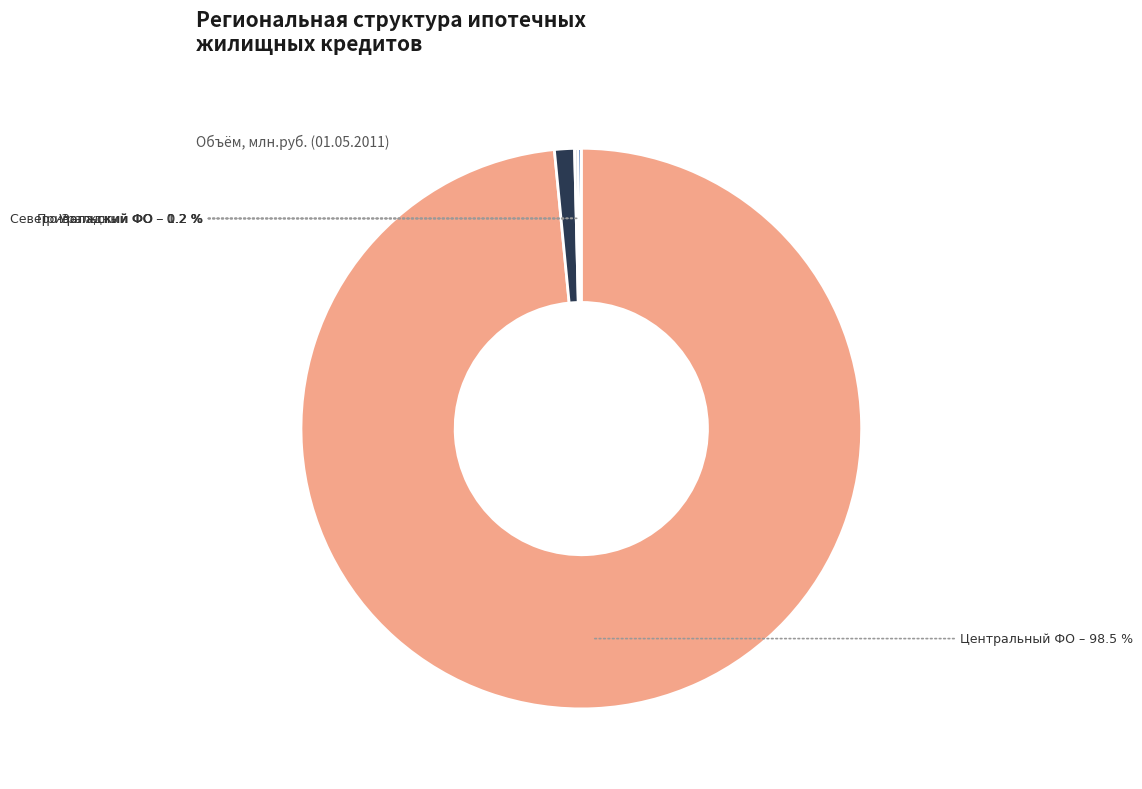

To the nearest percent, what is the average slice percentage?

25%